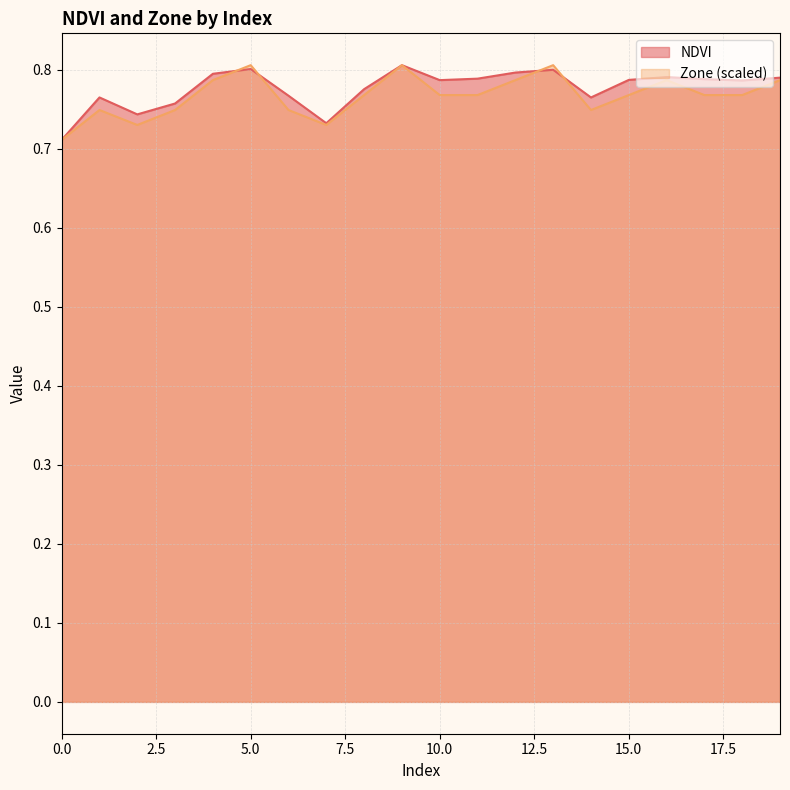

Which series has the largest range (max minus min)?

NDVI